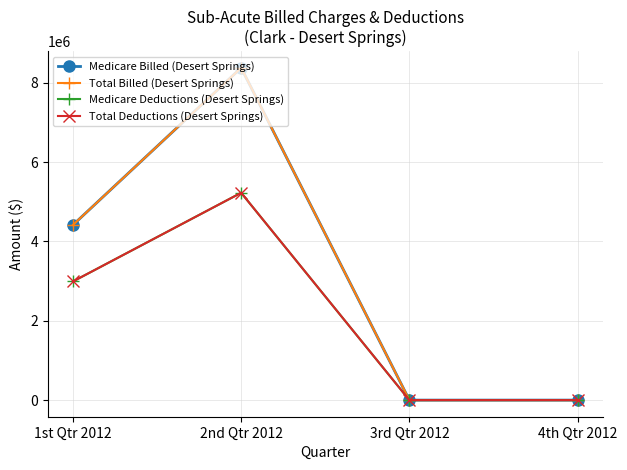

Between 1st Qtr 2012 and 3rd Qtr 2012, which is larger?

1st Qtr 2012